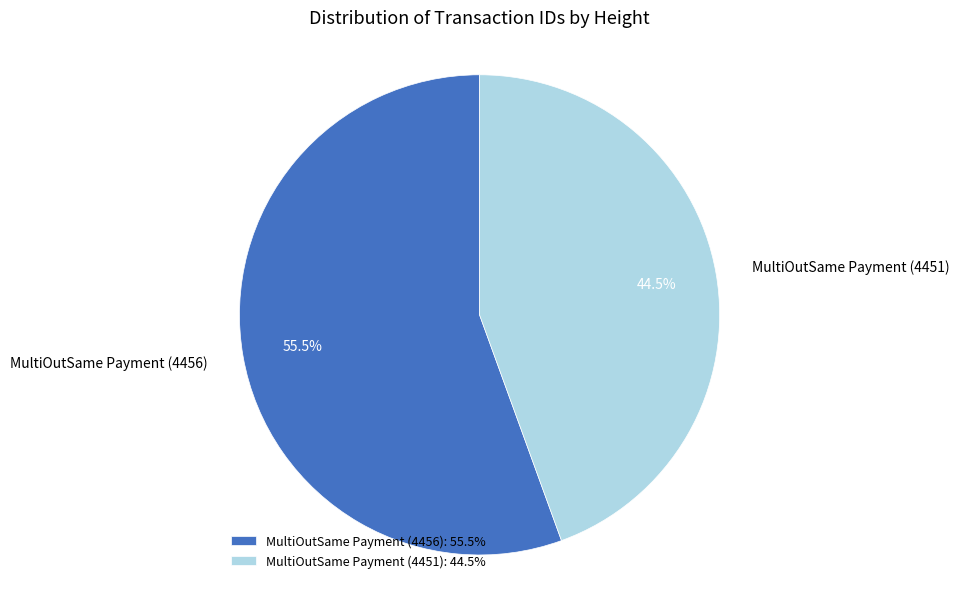

Rank the categories by value from highest to lowest.

MultiOutSame Payment (4456), MultiOutSame Payment (4451)